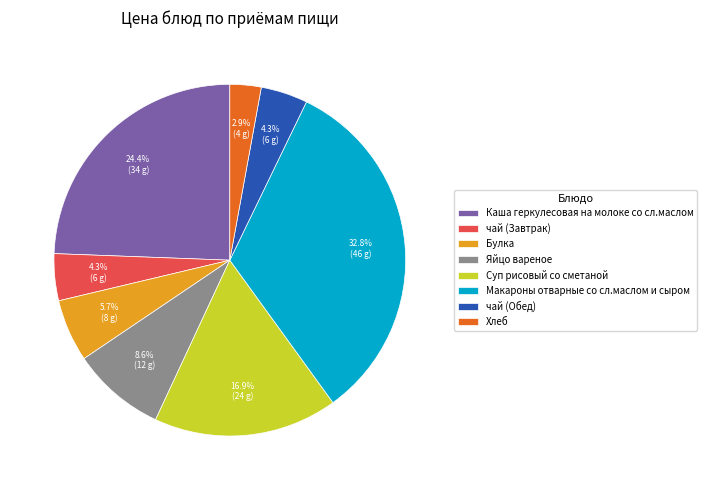

What is the largest slice in the pie chart?

Макароны отварные со сл.маслом и сыром